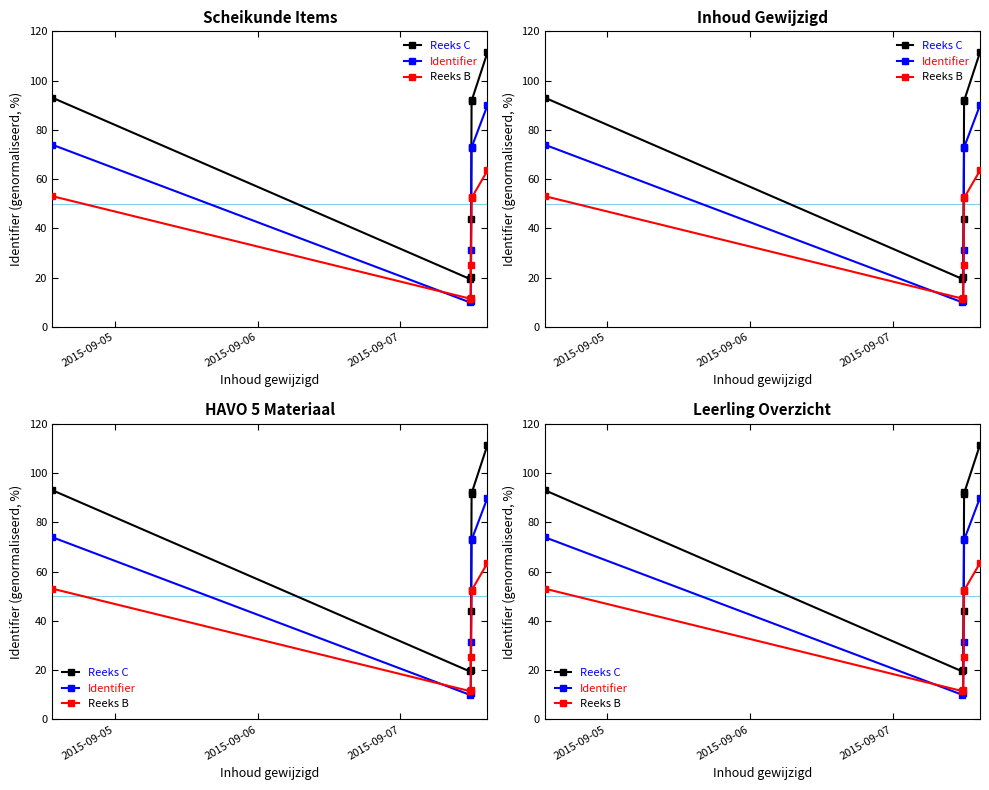

What is the difference between the highest and lowest values at 2015-09-07?

9.6